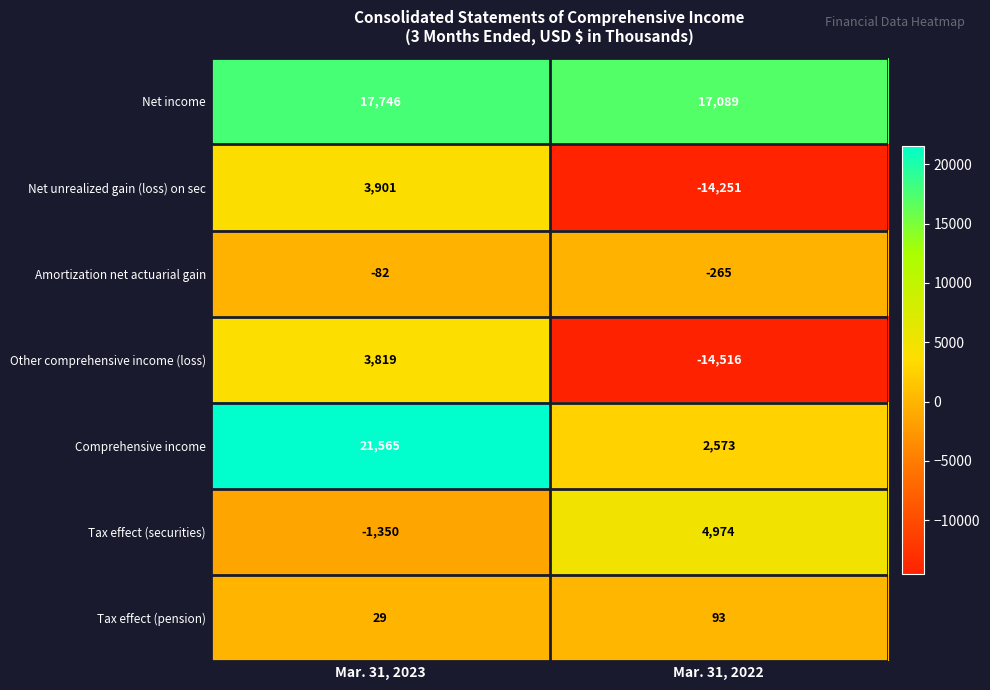

Reading left to right, extract all data points from this chart.

Net income: Mar. 31, 2023=17746	Mar. 31, 2022=17089
Net unrealized gain (loss) on sec: Mar. 31, 2023=3901	Mar. 31, 2022=-14251
Amortization net actuarial gain: Mar. 31, 2023=-82	Mar. 31, 2022=-265
Other comprehensive income (loss): Mar. 31, 2023=3819	Mar. 31, 2022=-14516
Comprehensive income: Mar. 31, 2023=21565	Mar. 31, 2022=2573
Tax effect (securities): Mar. 31, 2023=-1350	Mar. 31, 2022=4974
Tax effect (pension): Mar. 31, 2023=29	Mar. 31, 2022=93